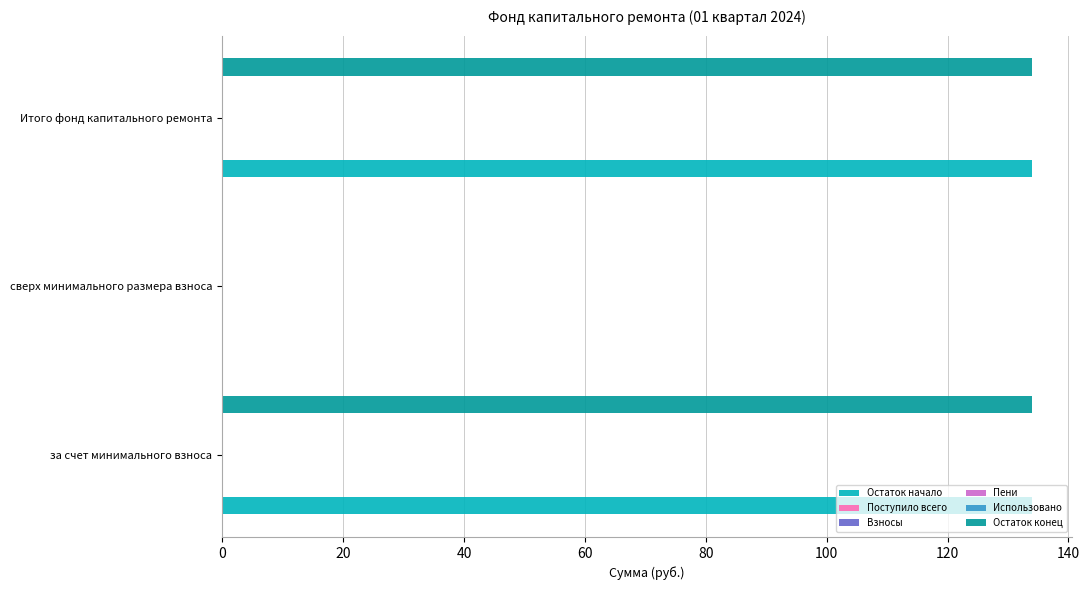

Are the bars grouped side by side (vs. stacked)?

Yes